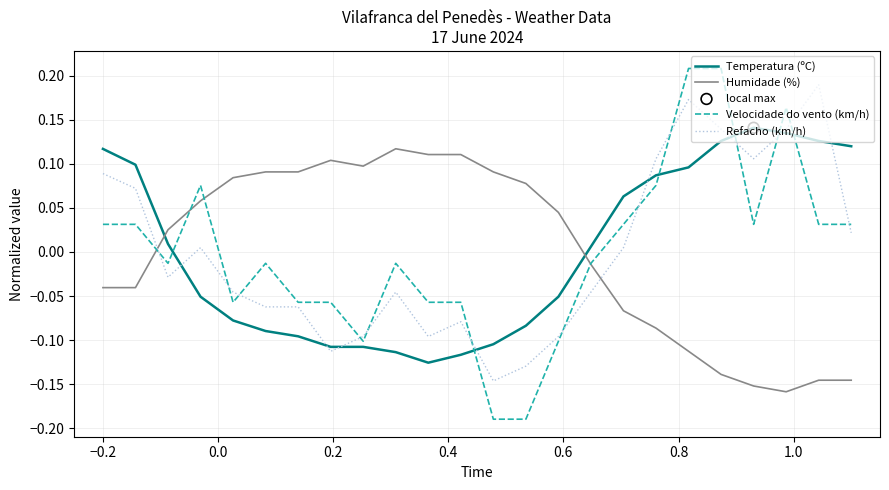

At how many categories does at least one series exceed 0?

24